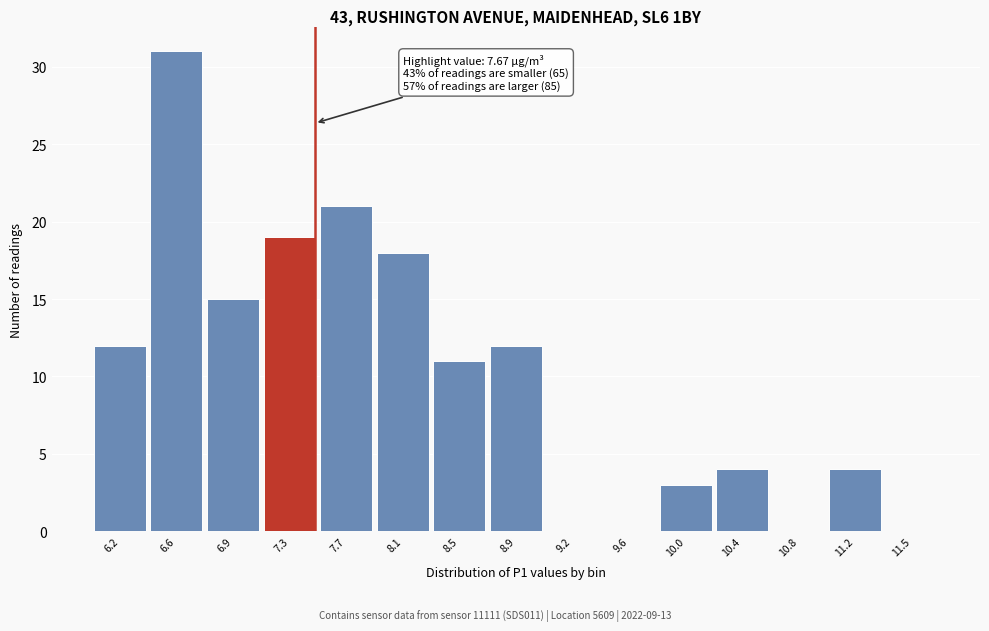

Reading left to right, list all the values displayed in this chart.

6.2=12	6.6=31	6.9=15	7.3=19	7.7=21	8.1=18	8.5=11	8.9=12	9.2=0	9.6=0	10.0=3	10.4=4	10.8=0	11.2=4	11.5=0